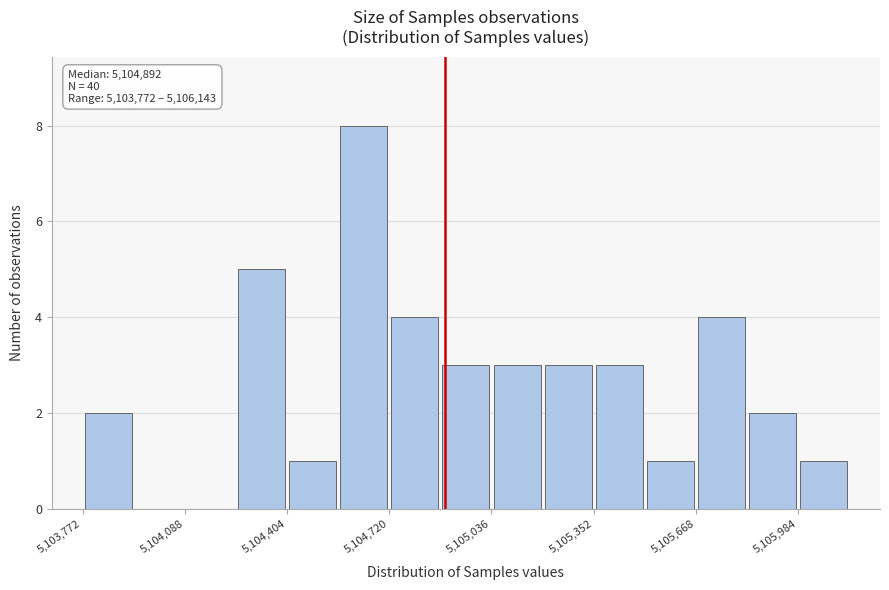

Read against the x-axis, roughly where is the centre of the tallest bar?

5104650